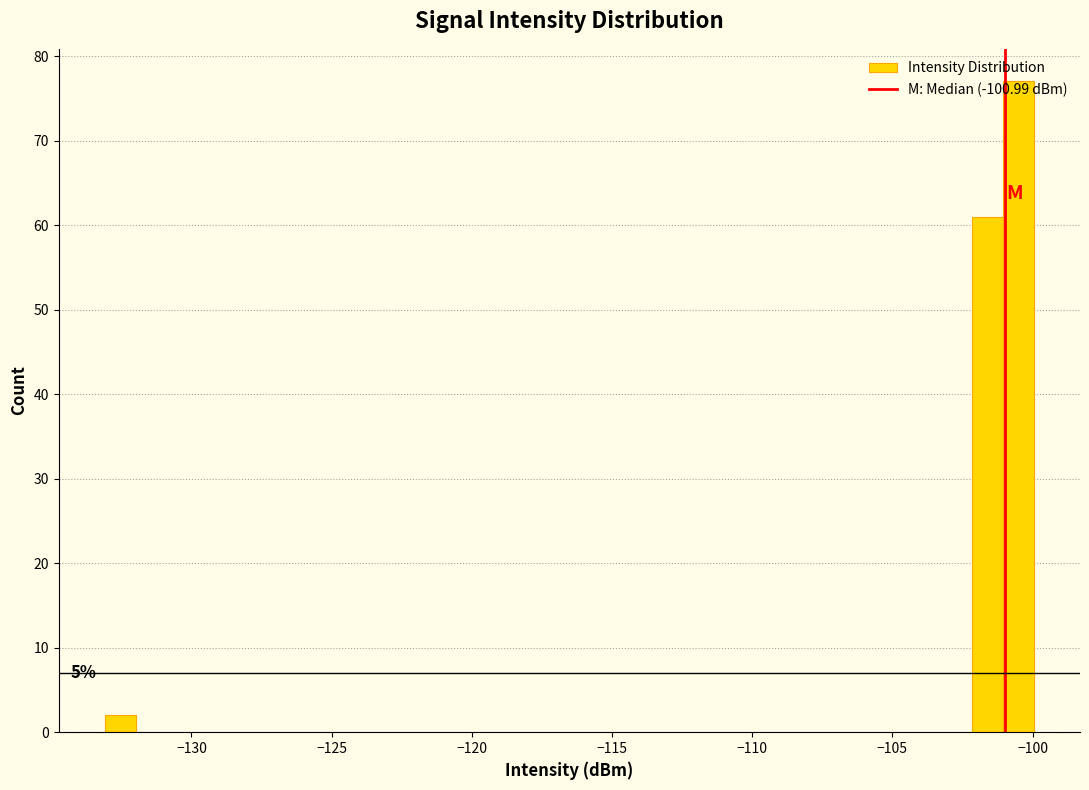

Around what value on the x-axis is the tallest bar? Give the approximate position of its centre, as read against the axis.

-100.5